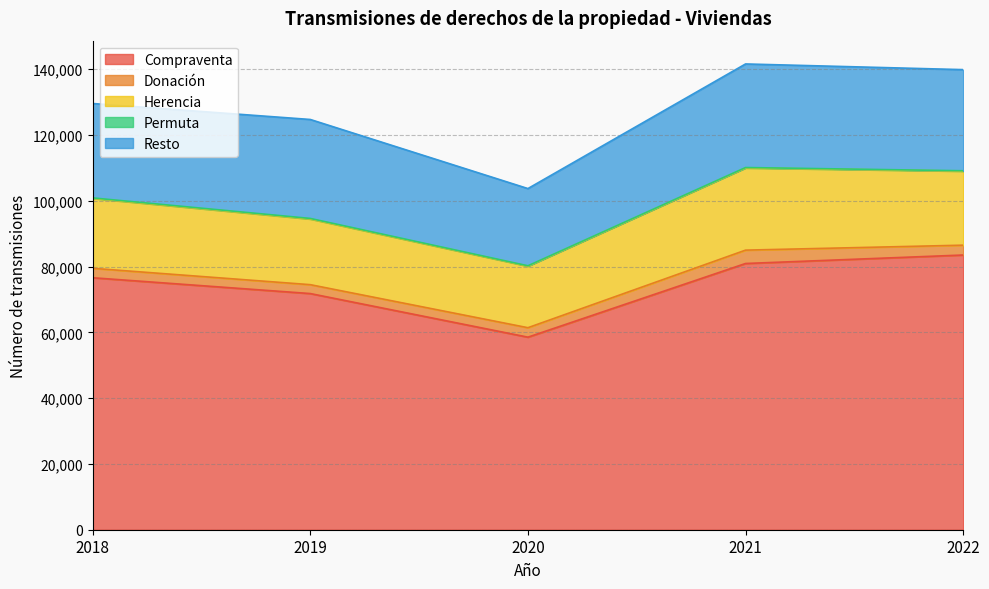

What is the greatest value displayed?

83514